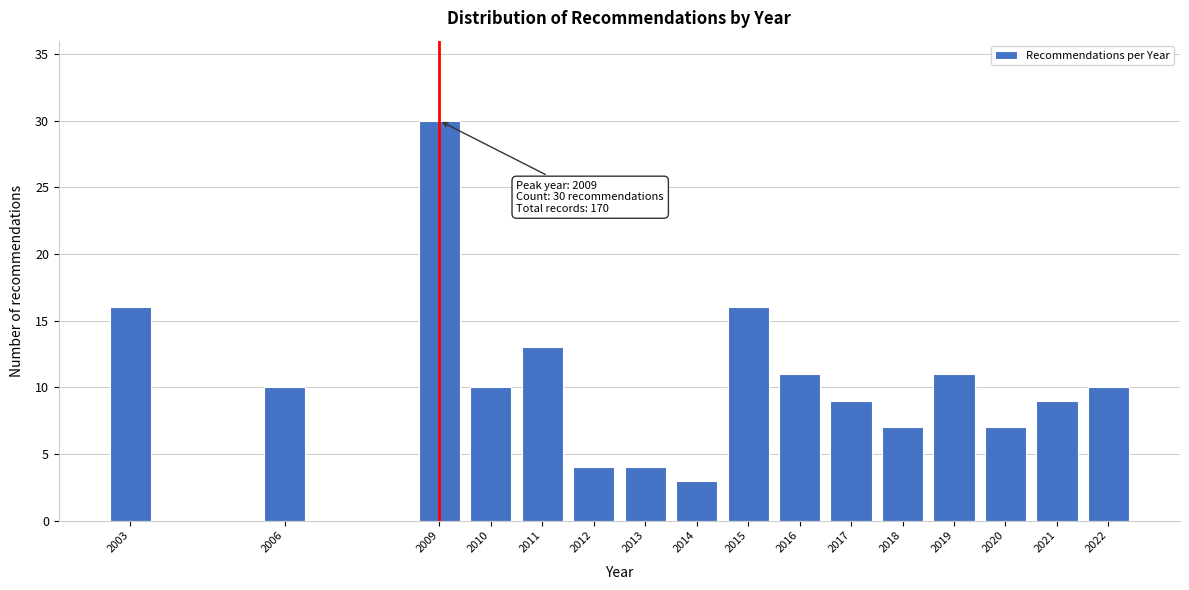

Reading left to right, list all the values displayed in this chart.

2003=16	2006=10	2009=30	2010=10	2011=13	2012=4	2013=4	2014=3	2015=16	2016=11	2017=9	2018=7	2019=11	2020=7	2021=9	2022=10